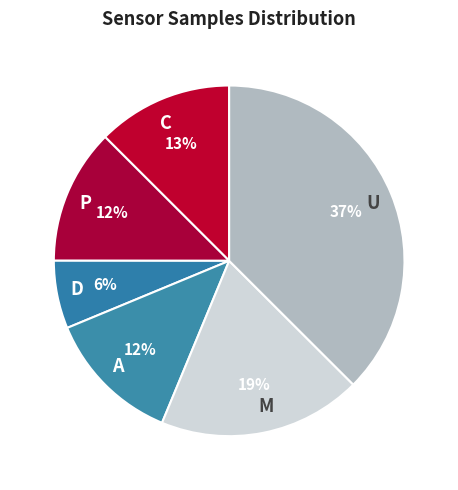

Which slice is the largest?

U